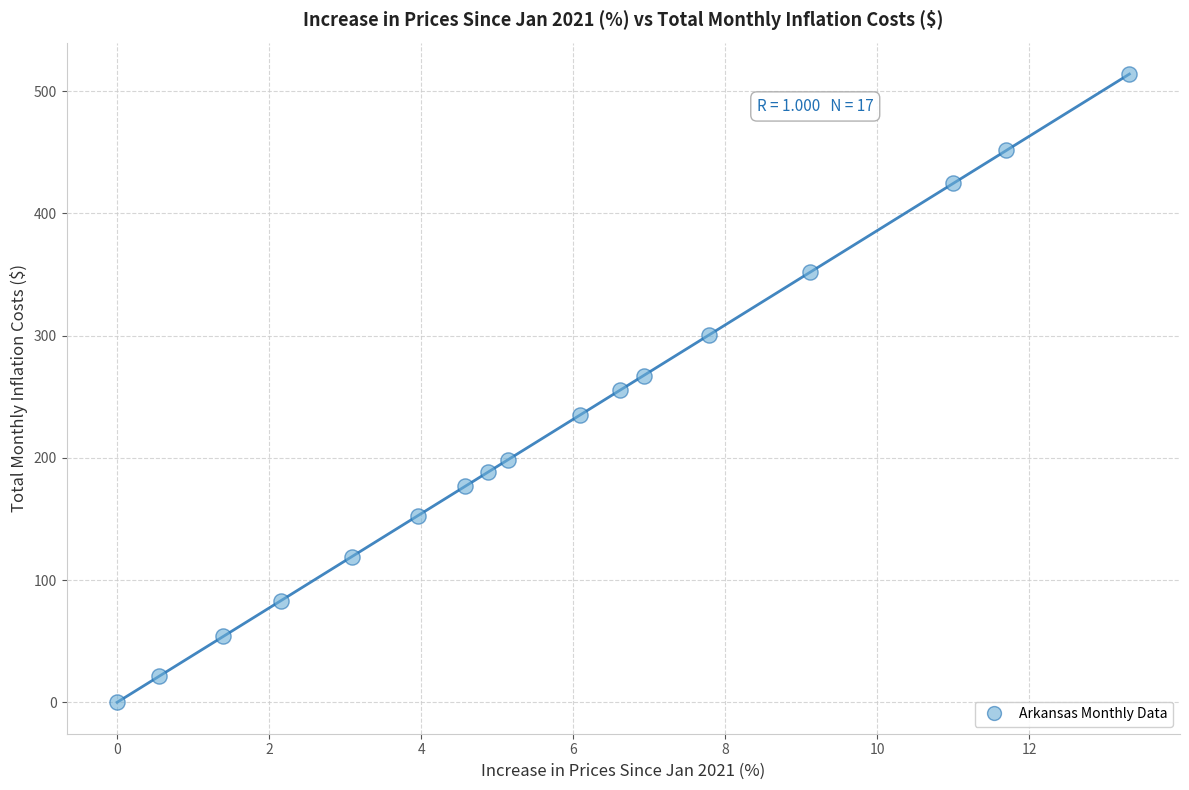

What is the range of X values (max minus min)?

13.3